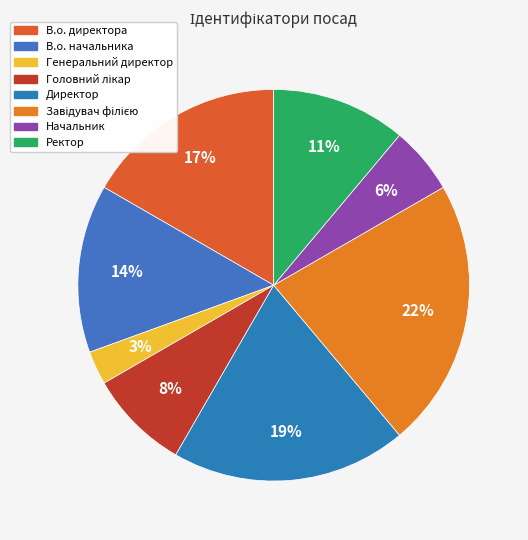

Is it true that Генеральний директор is 1% of the pie?

False